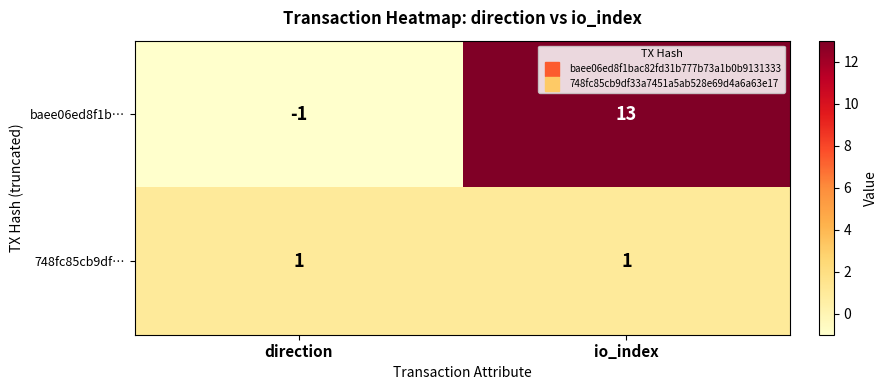

Reading left to right, list all the values displayed in this chart.

baee06ed8f1b…: -1	13
748fc85cb9df…: 1	1